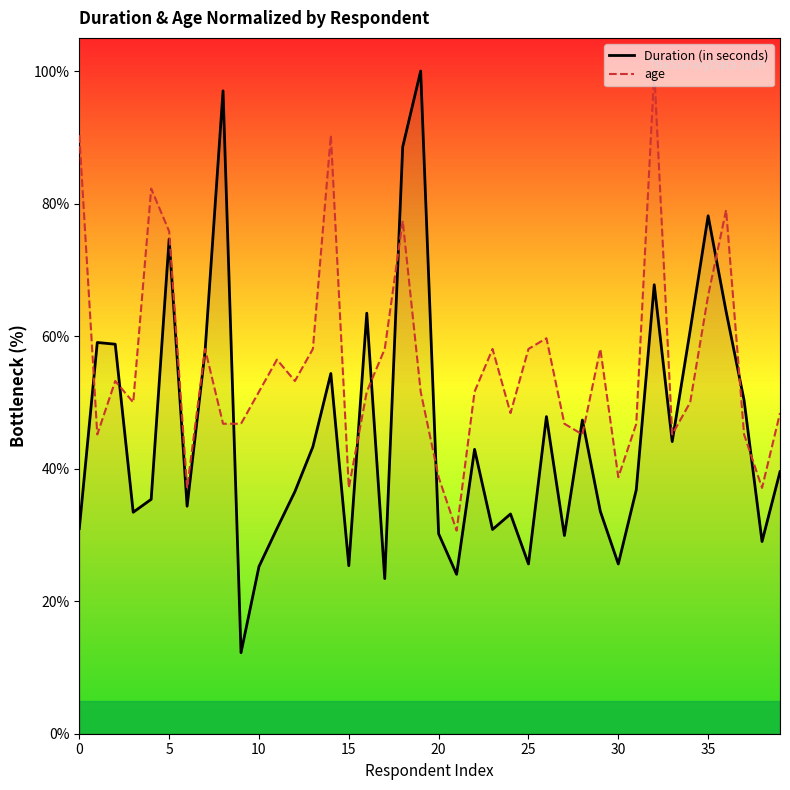

What value does the Duration (in seconds) series have at 21?

24.1